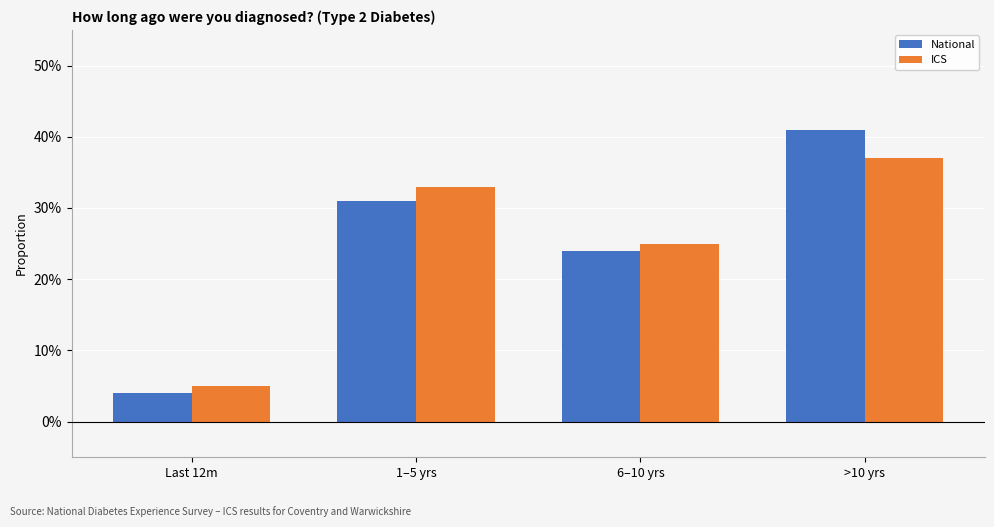

Which series has the largest total across all categories?

National